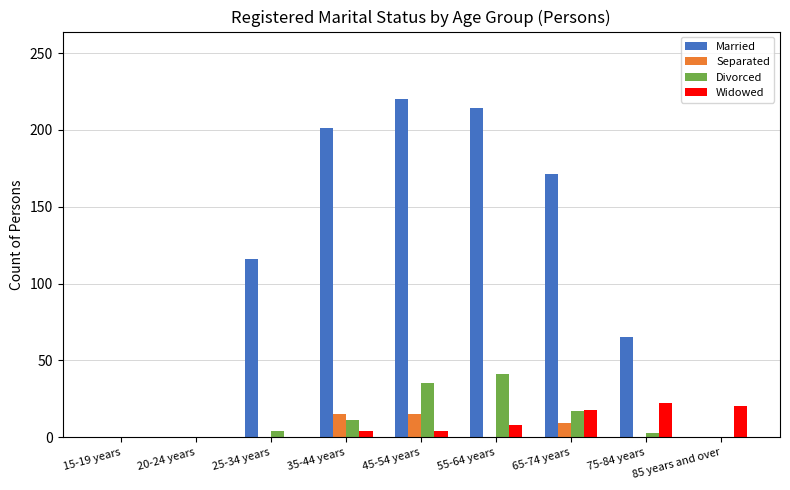

What is the maximum value for Separated?

15